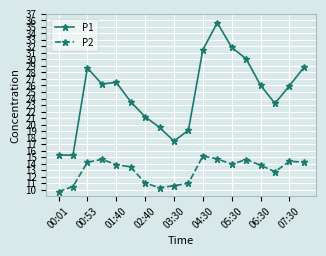

What is the sum of all P1 values?

445.9